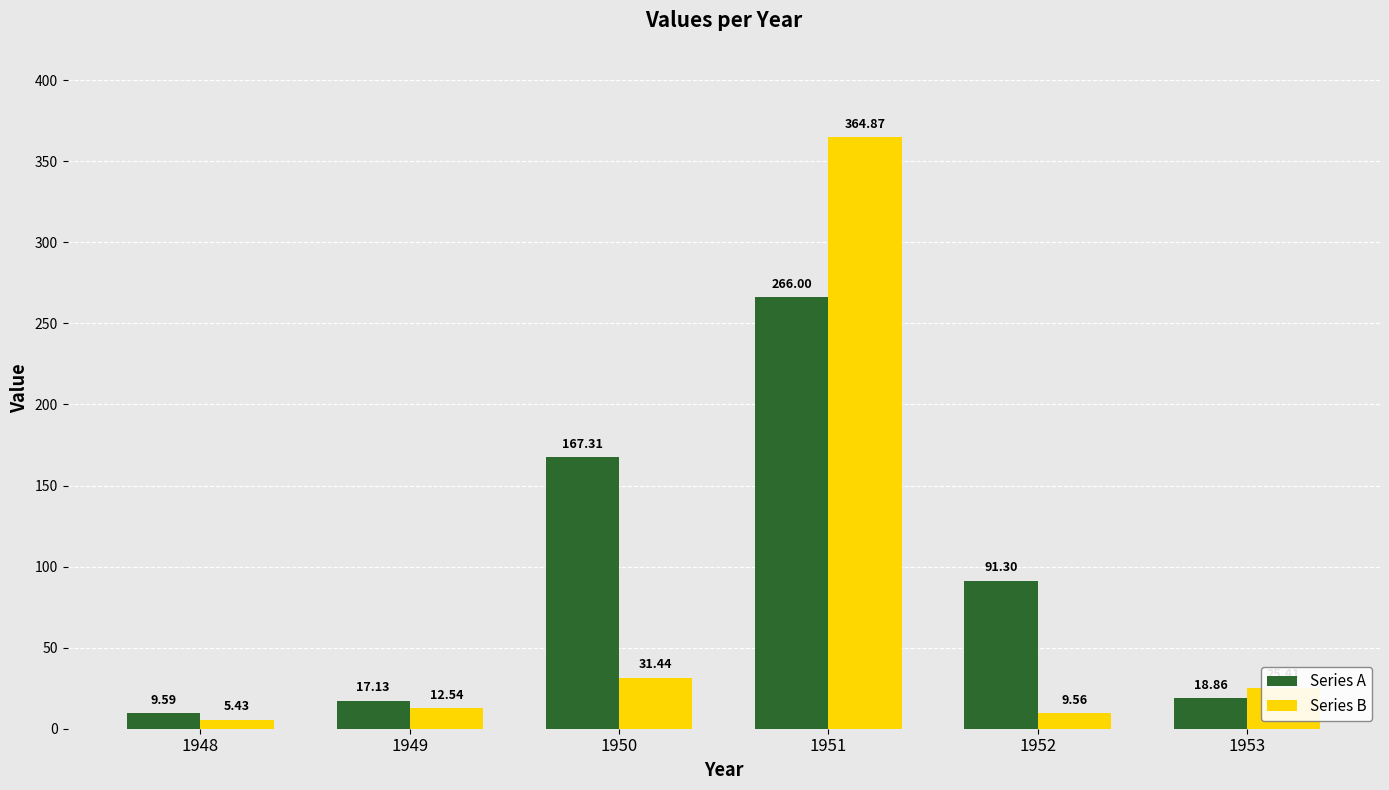

How many bars are there in each group?

2